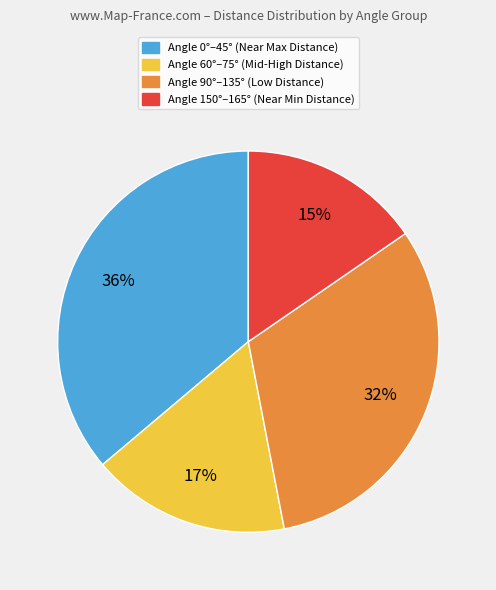

To the nearest percent, what percentage of the pie is Angle 90°–135° (Low Distance)?

32%